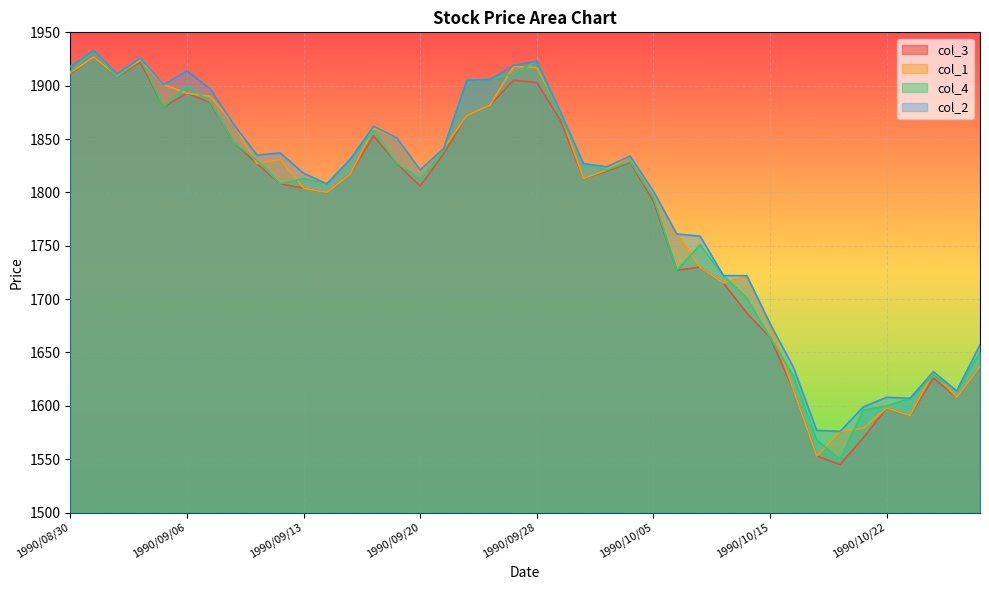

At which category does the chart reach its peak across all series?

1990/08/31